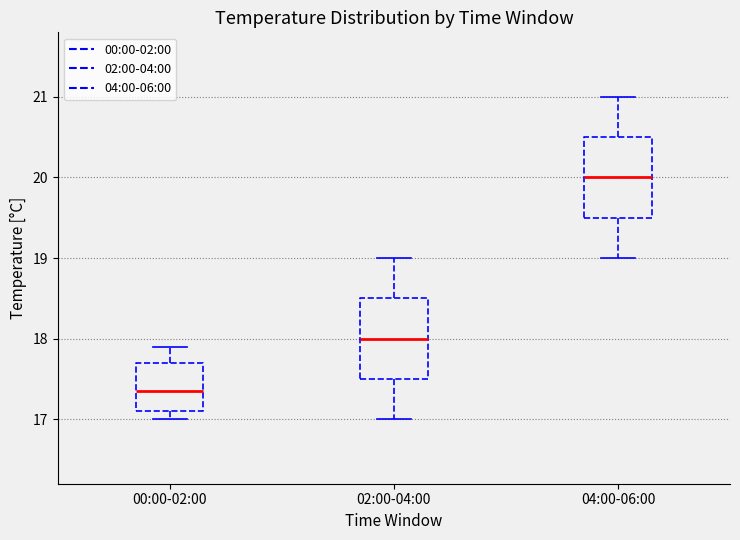

Where is the lower edge of the box for 02:00-04:00 on the y-axis? The values are not printed on the chart, so give them approximately, as read against the axis.

17.5